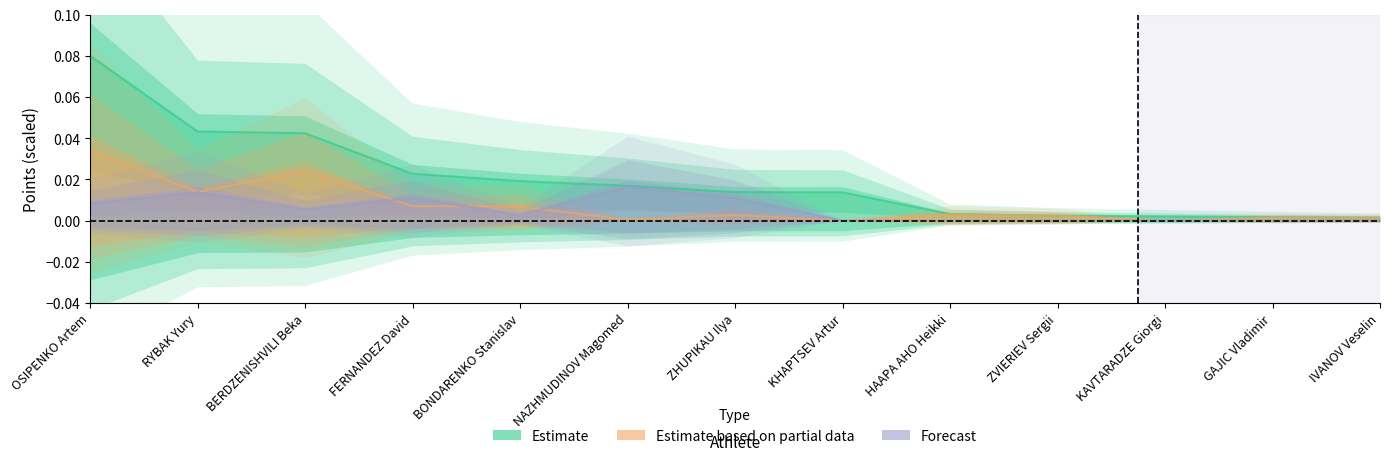

How many interior local peaks does the Estimate based on partial data series have?

4